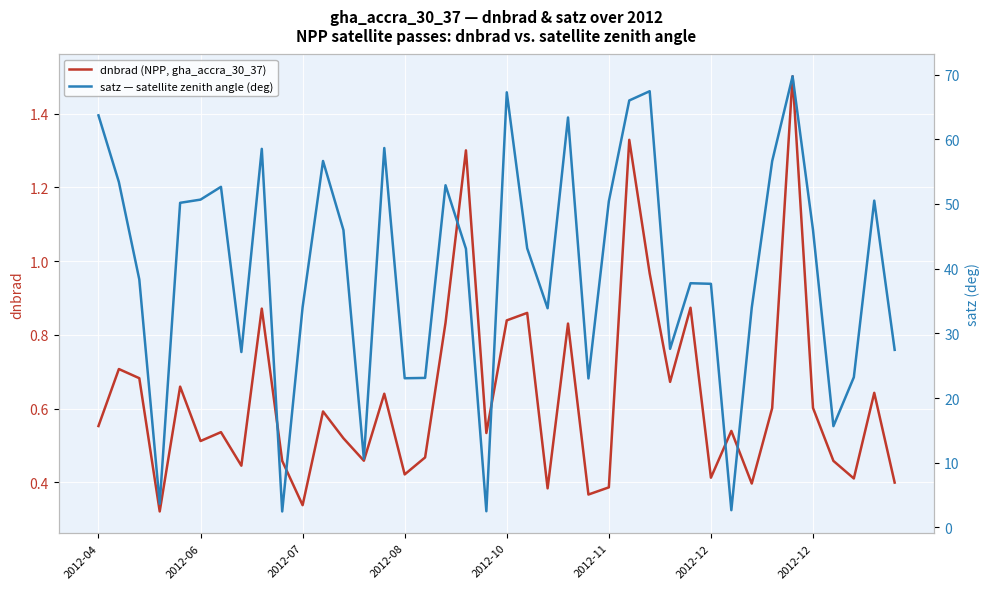

How many interior local valleys does the dnbrad (NPP, gha_accra_30_37) series have?

13